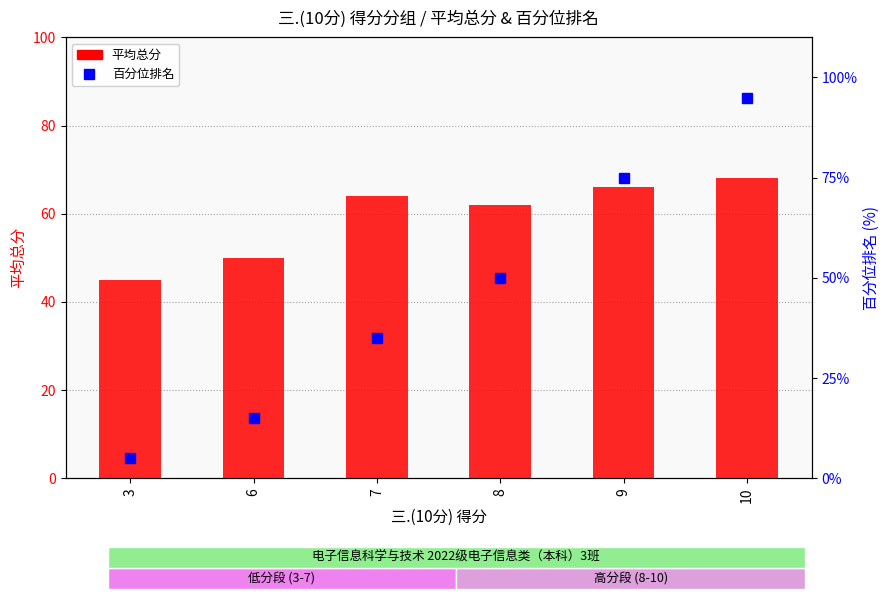

Between 3 and 9, which series saw the biggest shift?

百分位排名